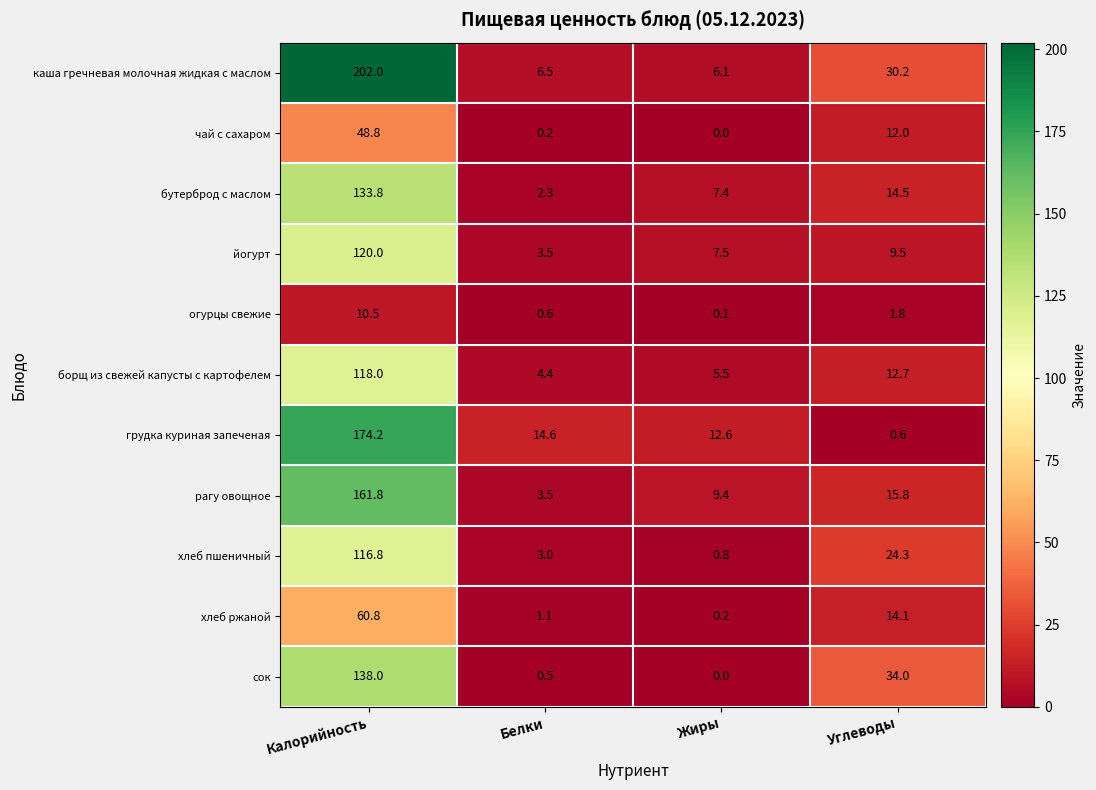

Is it true that борщ из свежей капусты с картофелем equals 4.4 at Белки?

True